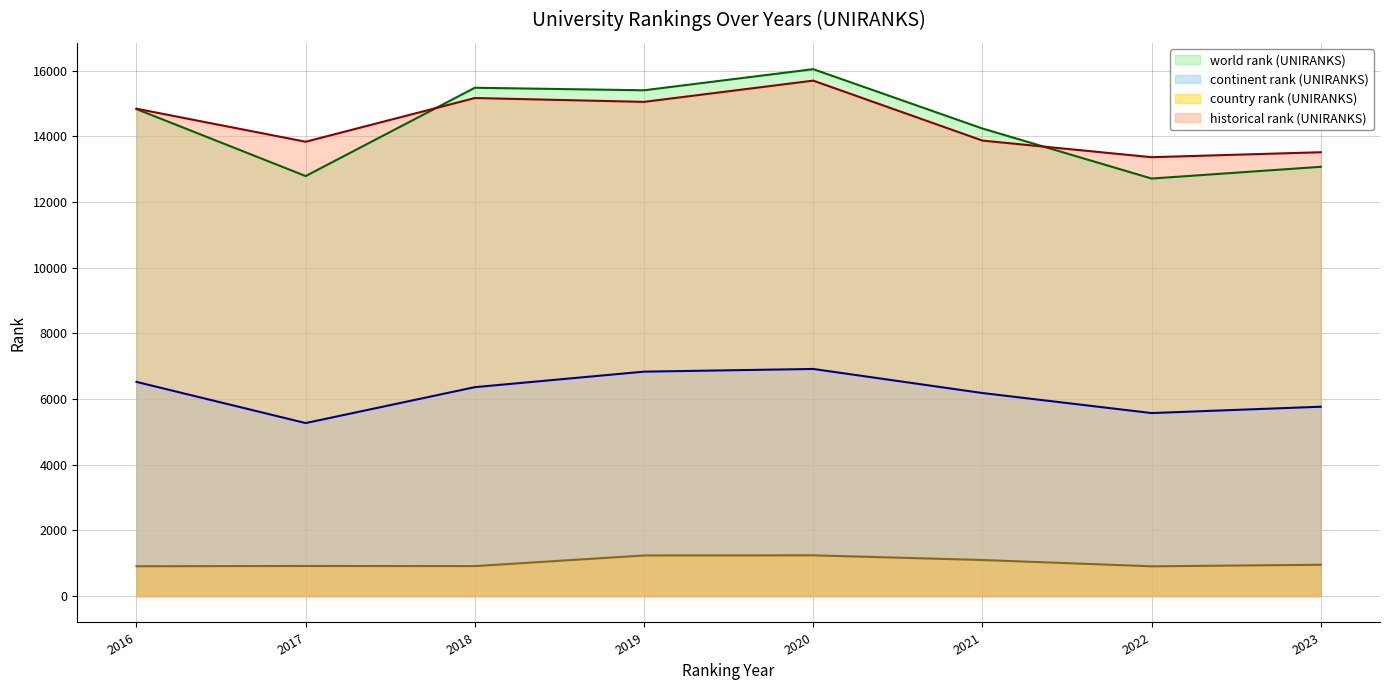

How many lines are shown in the chart?

4